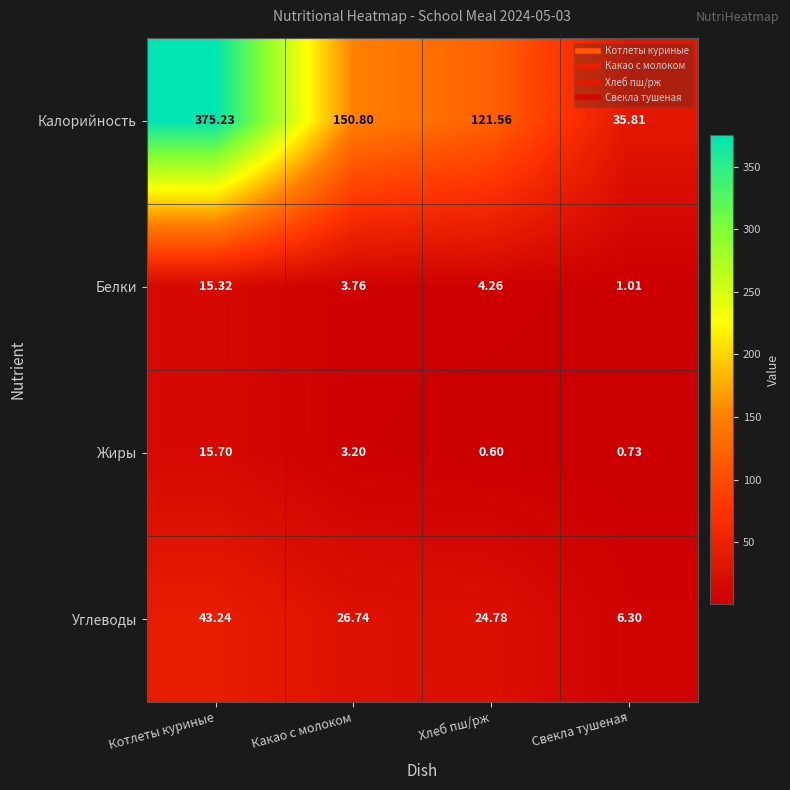

What is the total value across all series at Котлеты куриные?

449.5